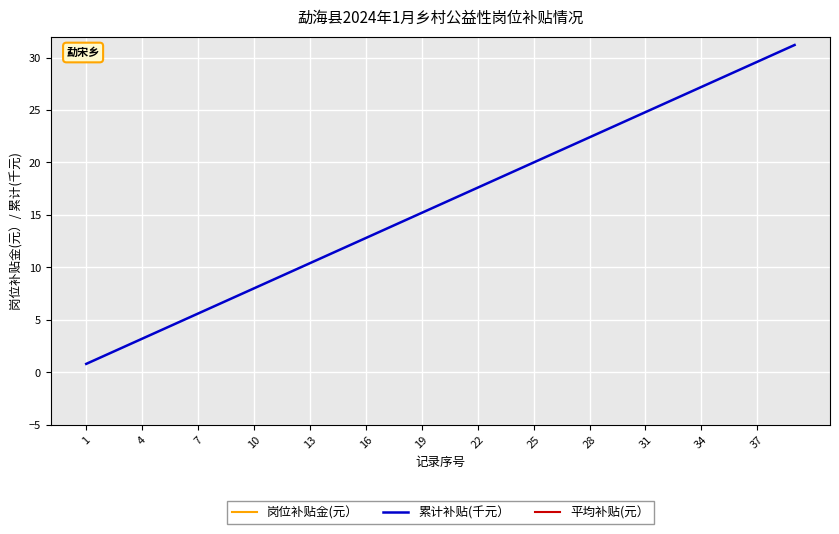

The value of 累计补贴(千元） at 28 is 22.4. True or false?

True